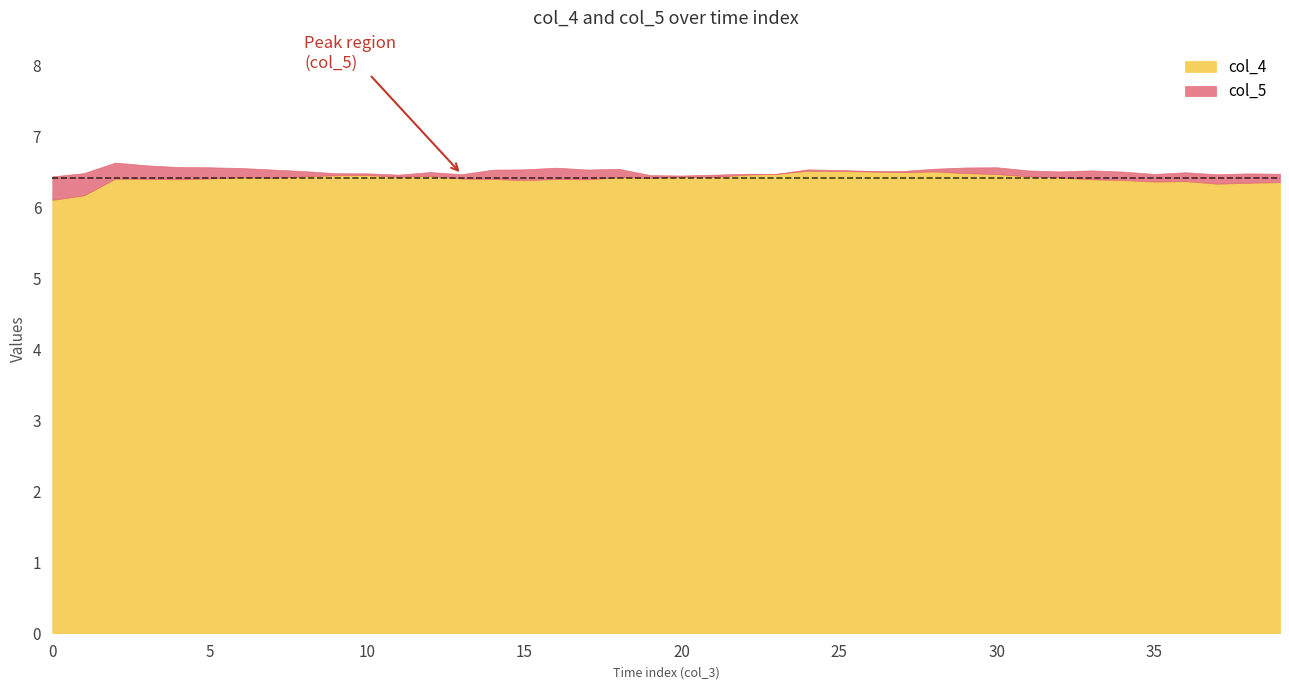

True or false: col_5 has a value of 66.1 at 39.

False